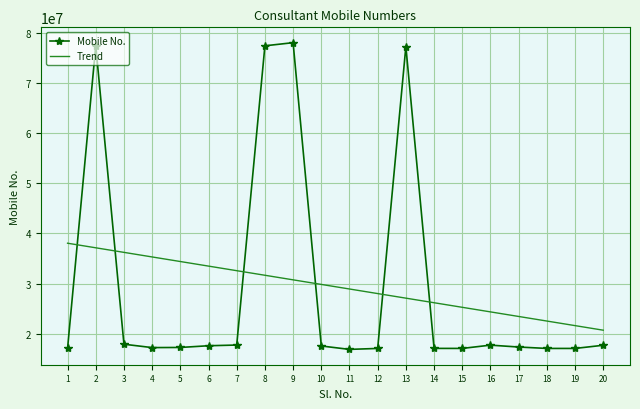

What is the difference between the maximum and minimum values in the Trend series?

17314787.5